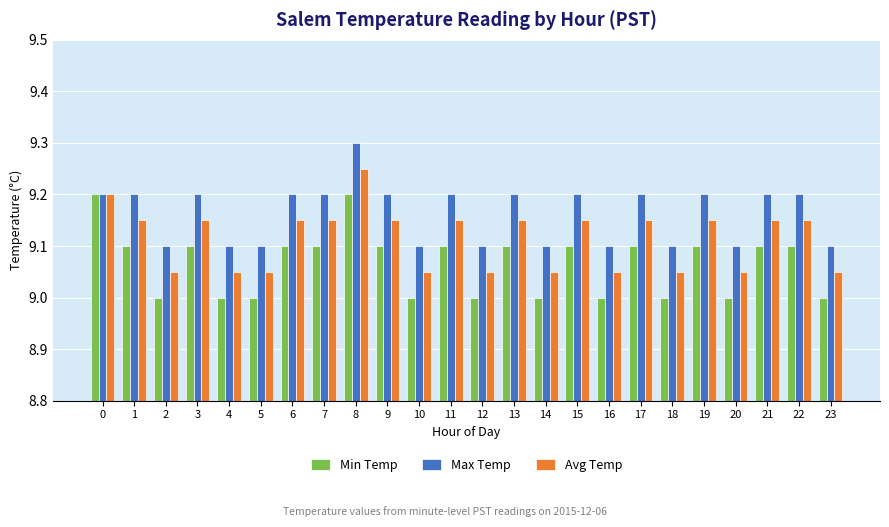

Which series has the largest total across all categories?

Max Temp